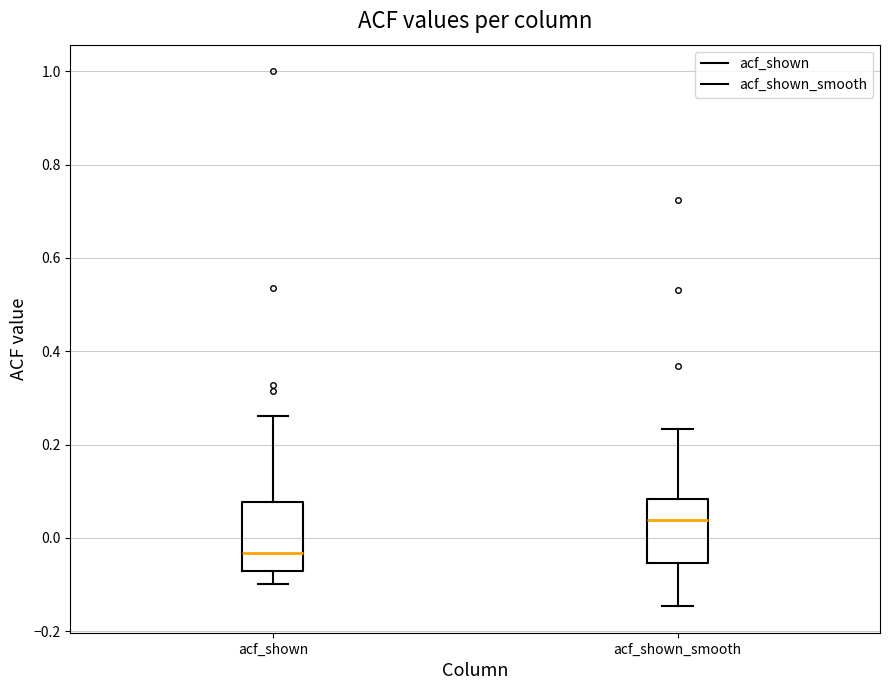

Which box has the highest median line?

acf_shown_smooth